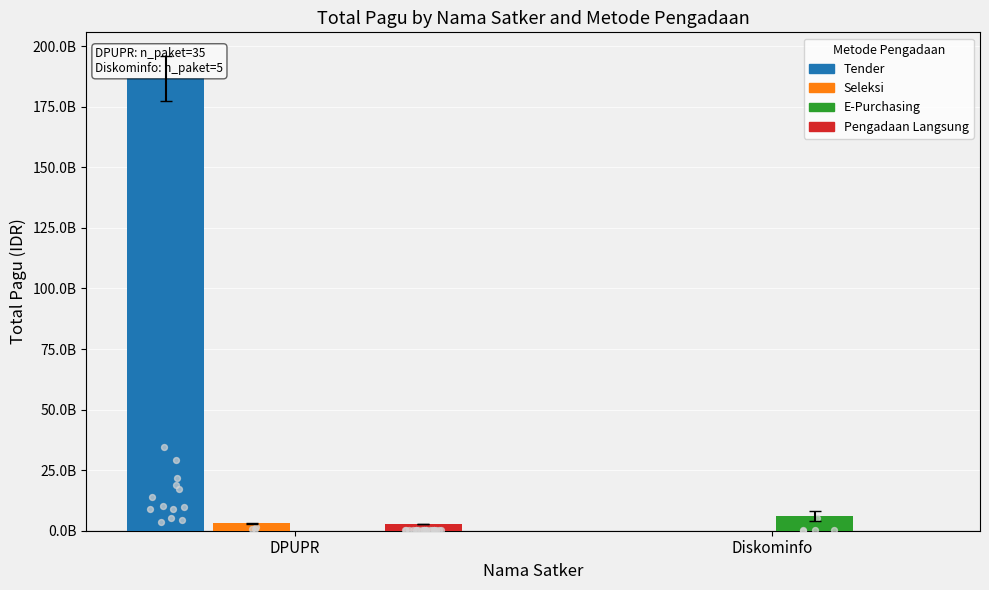

Is the value of Tender at Diskominfo greater than the value of Pengadaan Langsung at DPUPR?

No